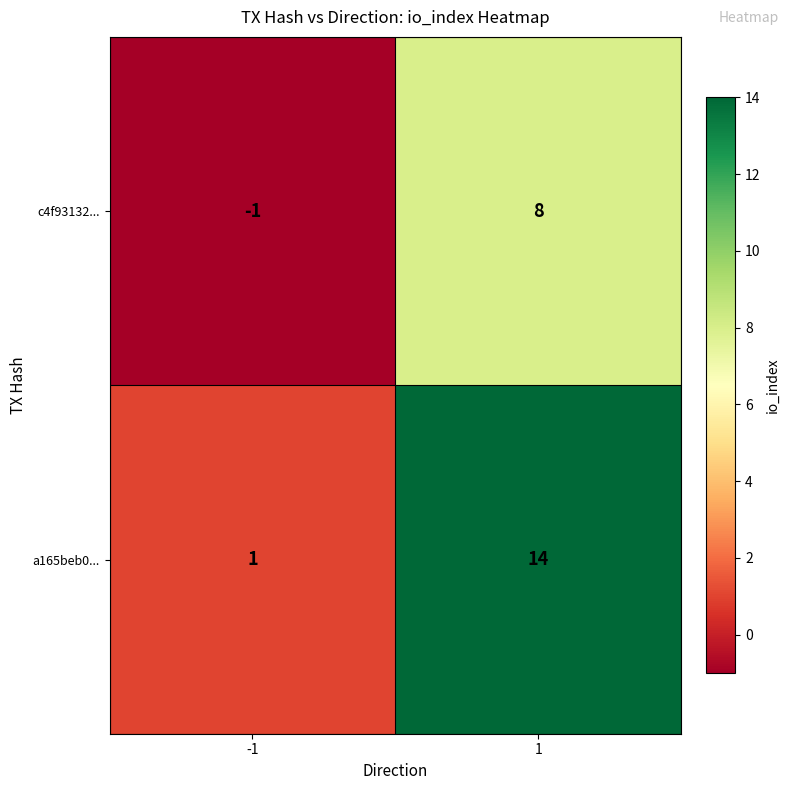

Which category has the highest value across all series?

1